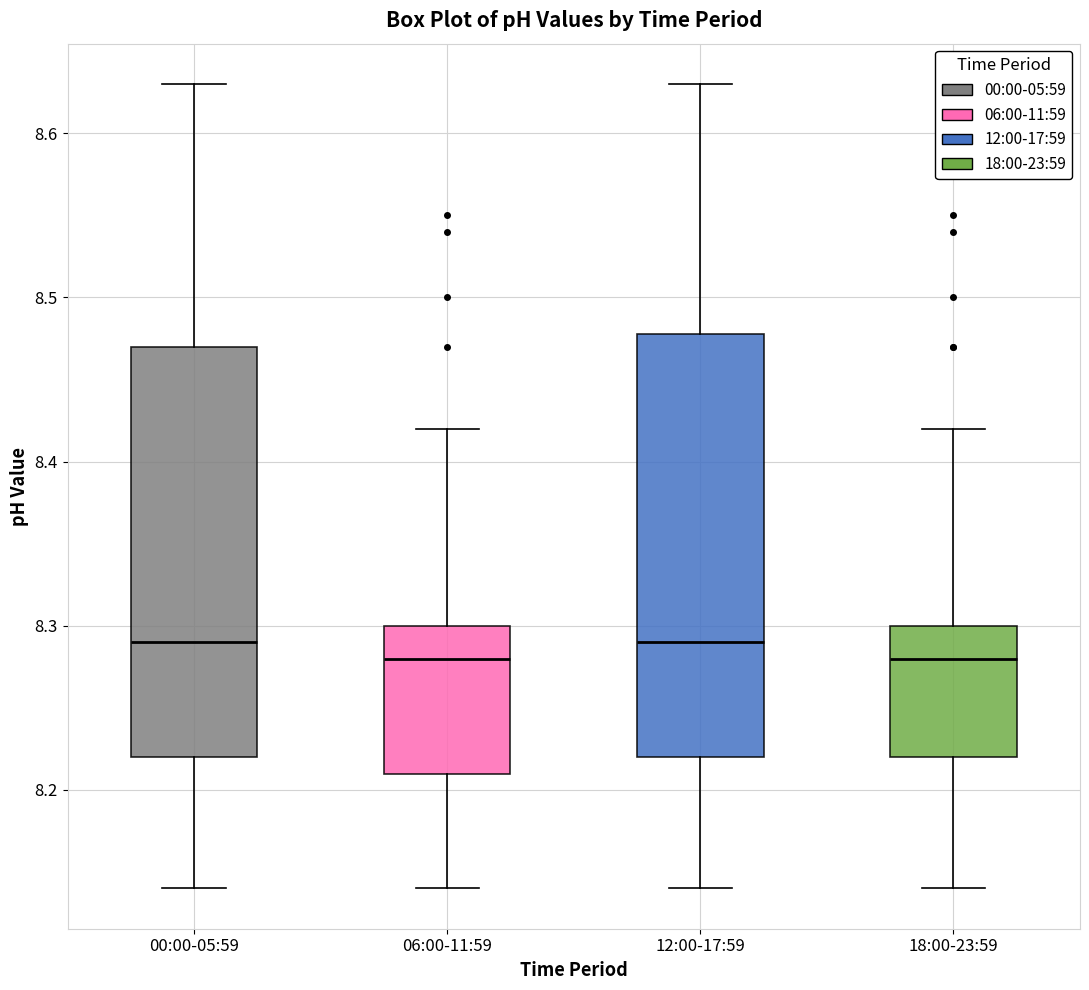

Where is the upper edge of the box for 00:00-05:59 on the y-axis? The values are not printed on the chart, so give them approximately, as read against the axis.

8.47